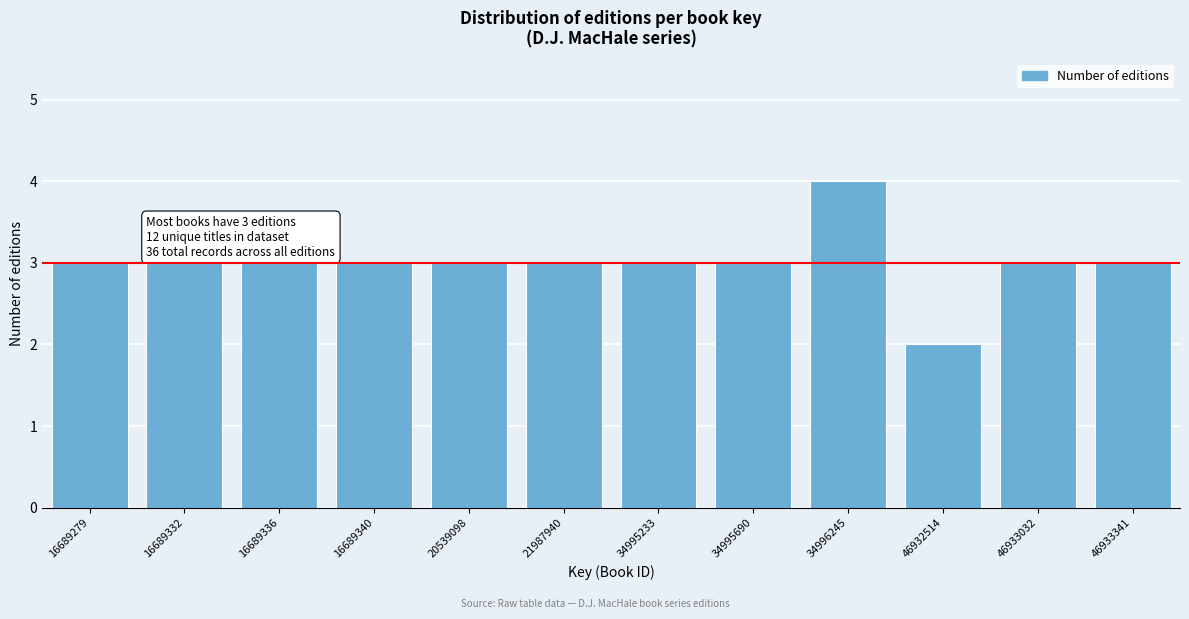

Reading left to right, transcribe all the data shown in this chart.

3	3	3	3	3	3	3	3	4	2	3	3